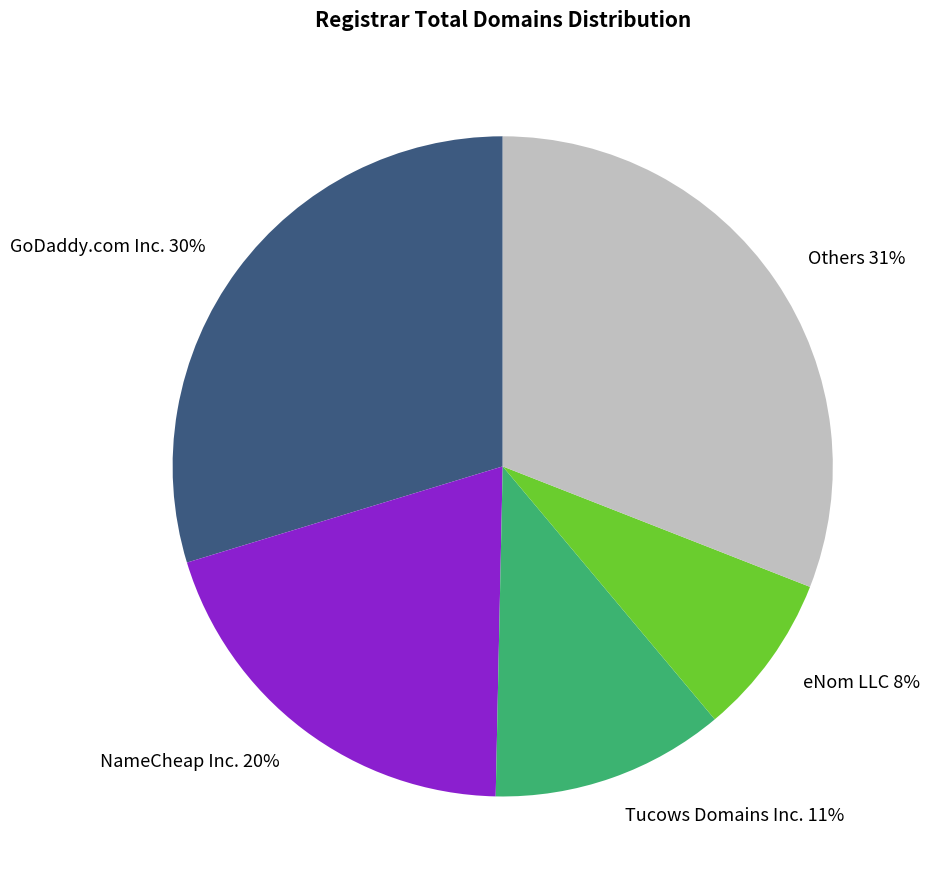

To the nearest percent, what is the average slice percentage?

20%